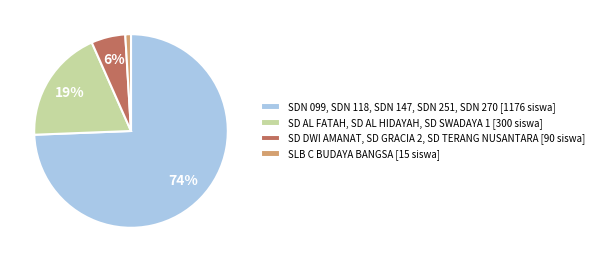

To the nearest percent, what is the difference between the largest and smallest slice percentages?

73%